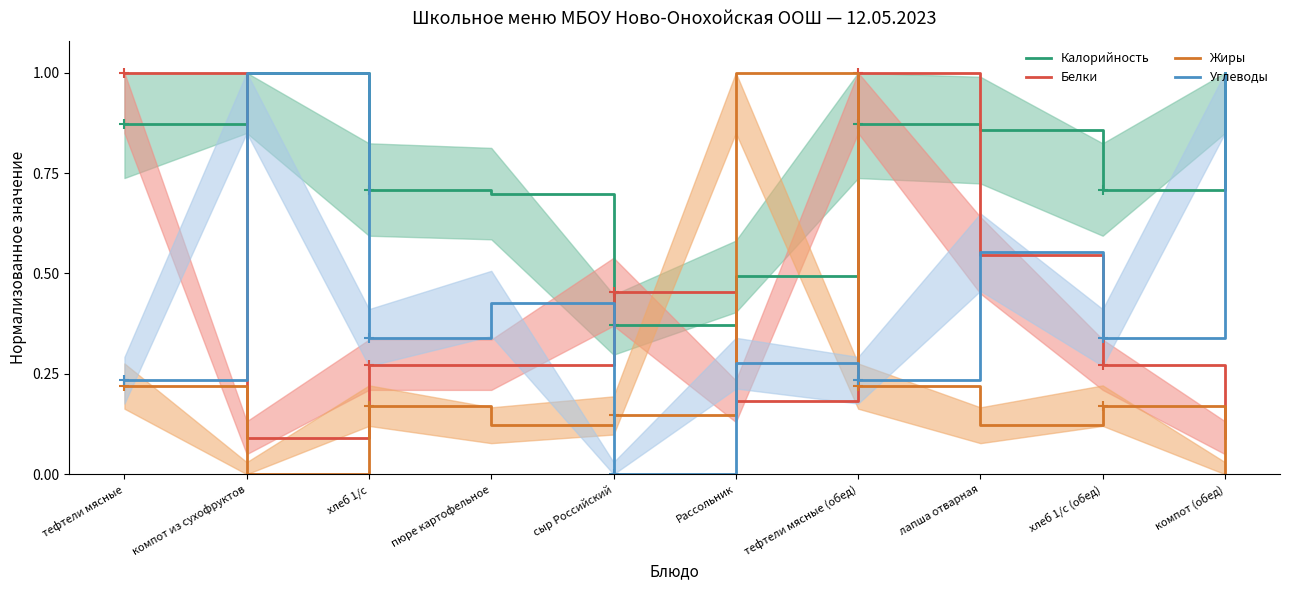

At which category does the chart reach its minimum across all series?

компот из сухофруктов